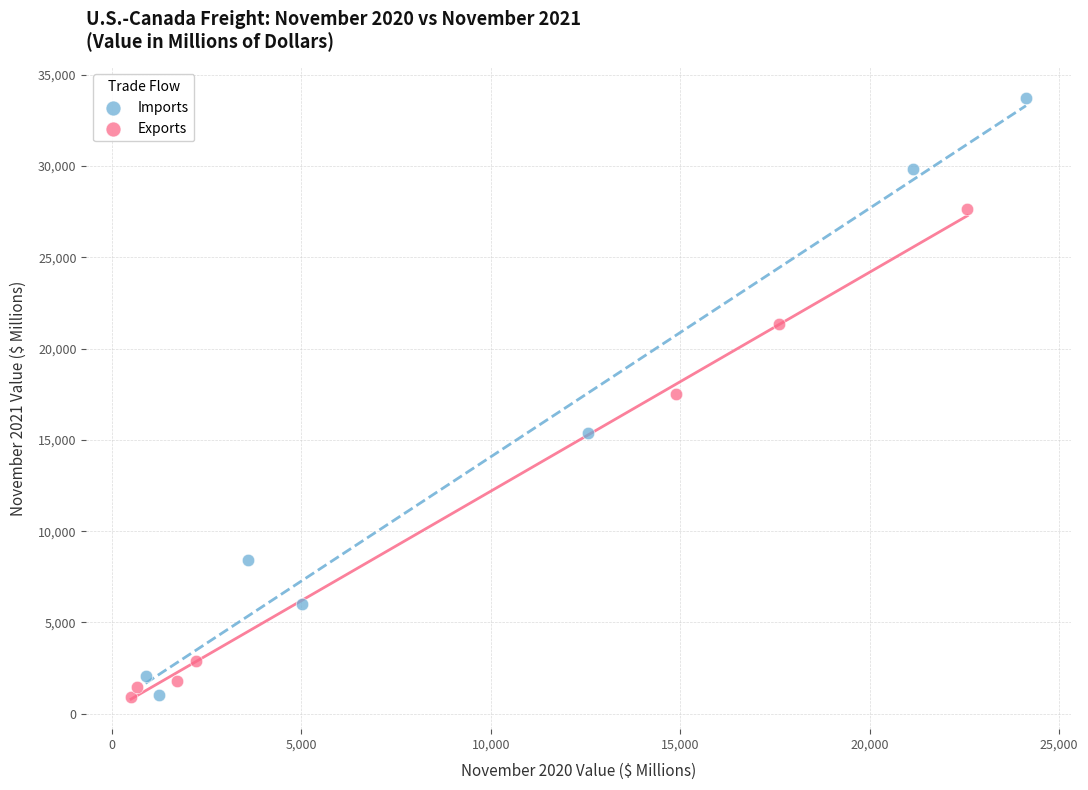

Which series has the largest Y range (max minus min)?

Imports